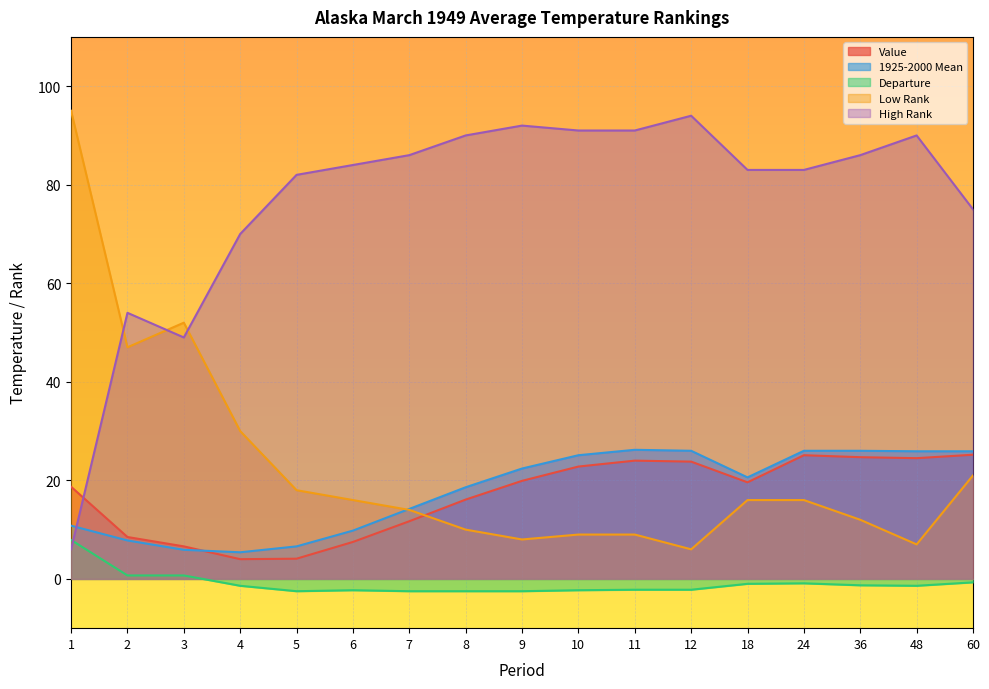

Which series has the largest range (max minus min)?

Low Rank